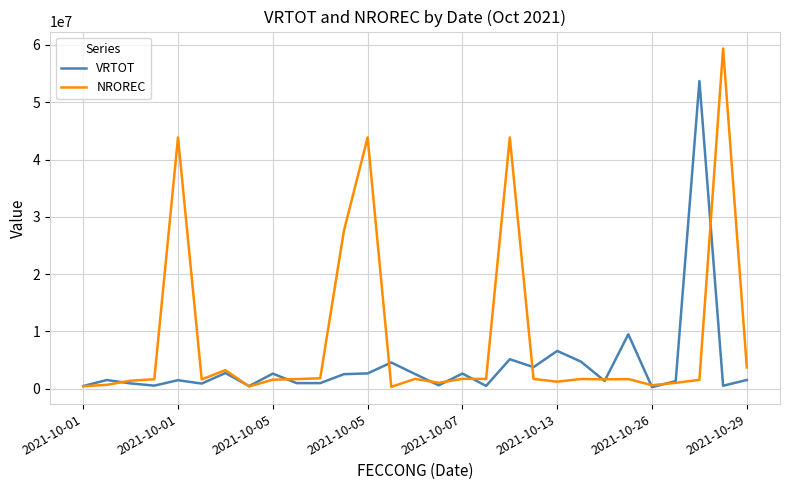

What is the maximum value shown in the chart?

59381423